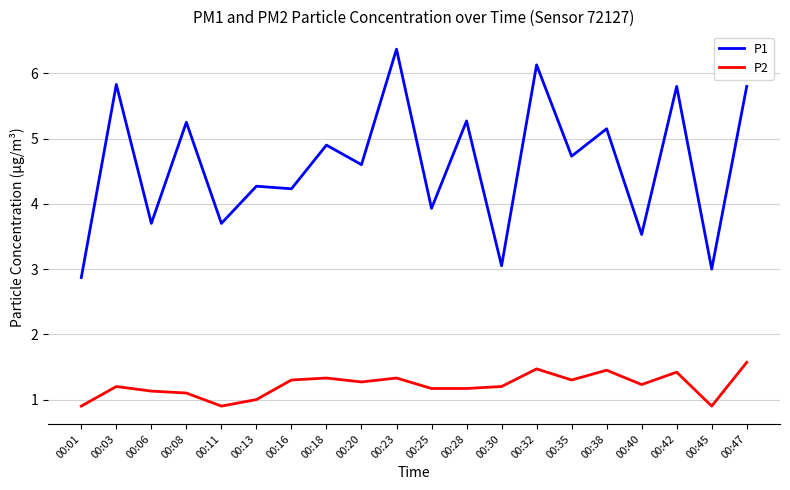

What is the spread (max minus min) of values at 00:32?

4.7